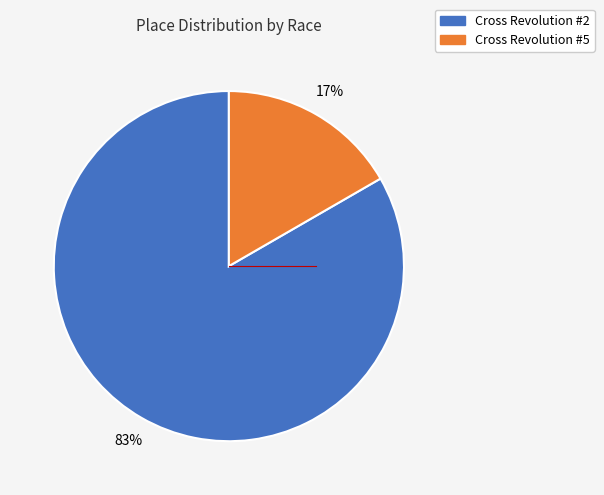

Which has a higher value, Cross Revolution #2 or Cross Revolution #5?

Cross Revolution #2